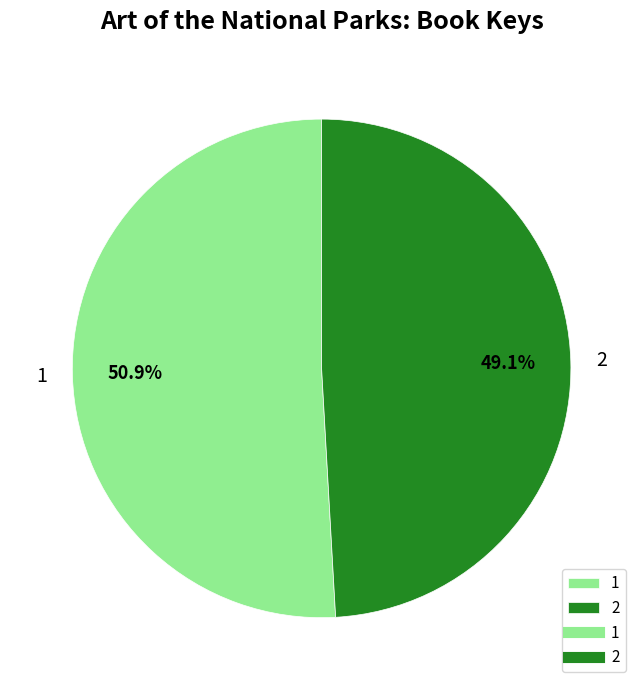

Which category has the biggest portion of the pie?

1